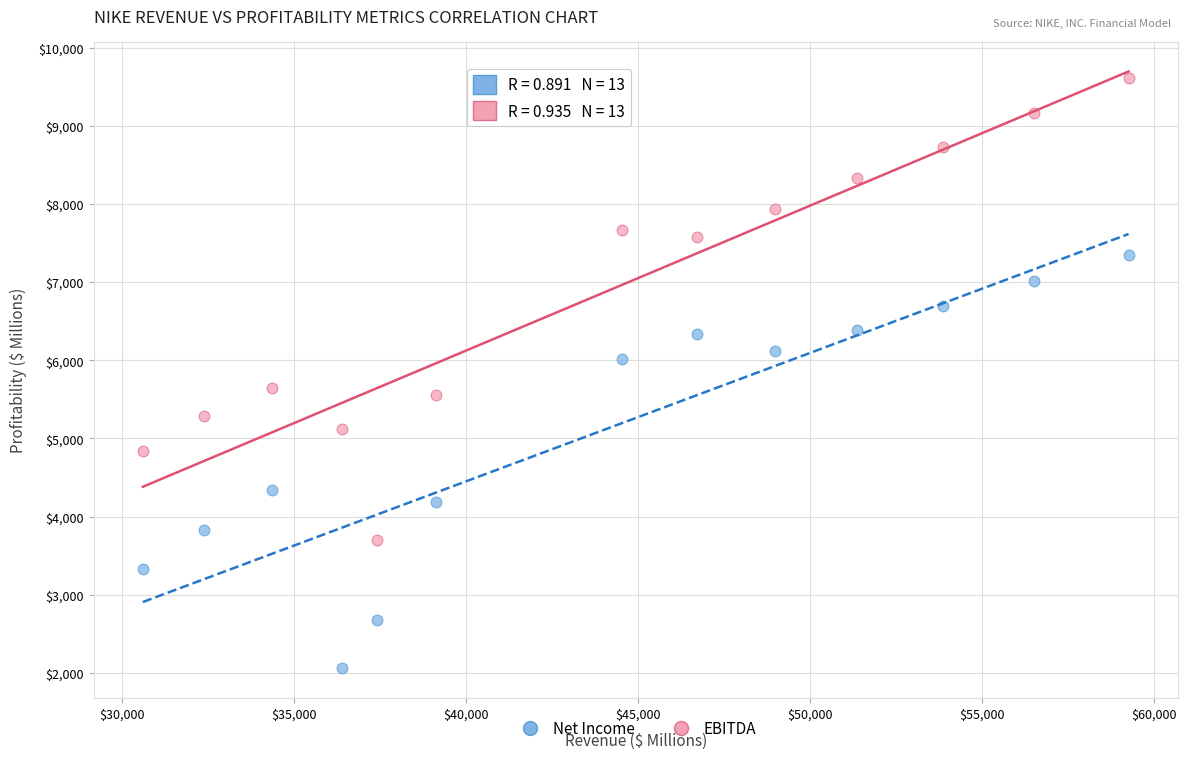

What are all the series names shown in the legend?

Net Income, EBITDA